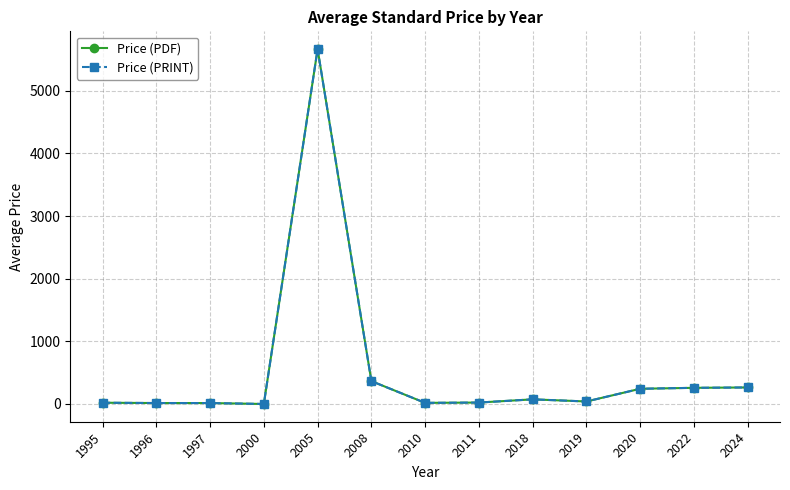

True or false: Price (PDF) and Price (PRINT) intersect in this chart.

False